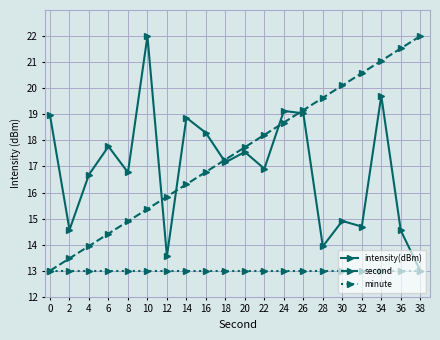

Is it true that intensity(dBm) equals 16.8 at 8?

True